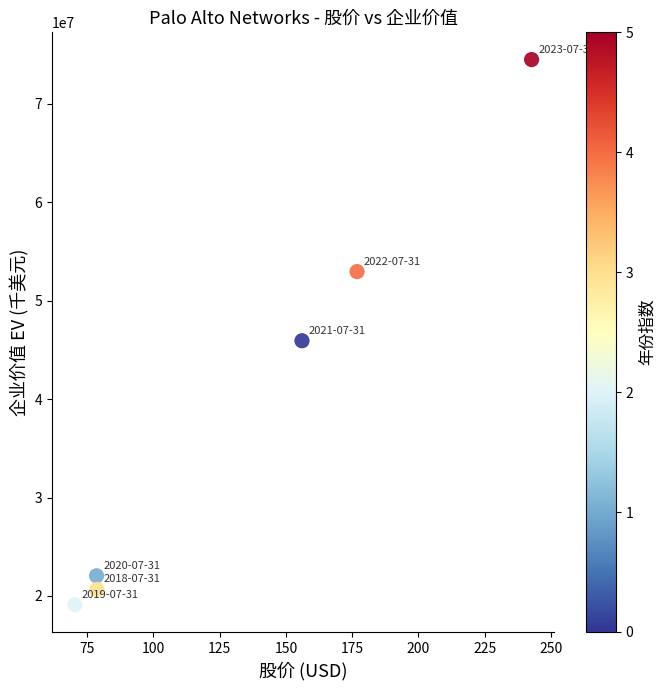

What Y value in the scatter plot is closest to 46805981?

45931416